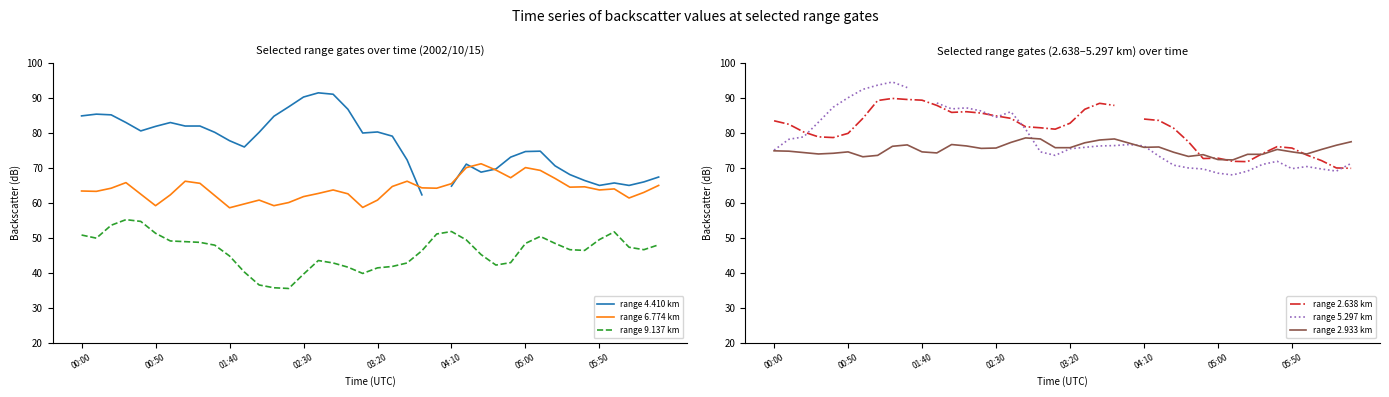

What are all the series names shown in the legend?

range 4.410 km, range 6.774 km, range 9.137 km, range 2.638 km, range 5.297 km, range 2.933 km